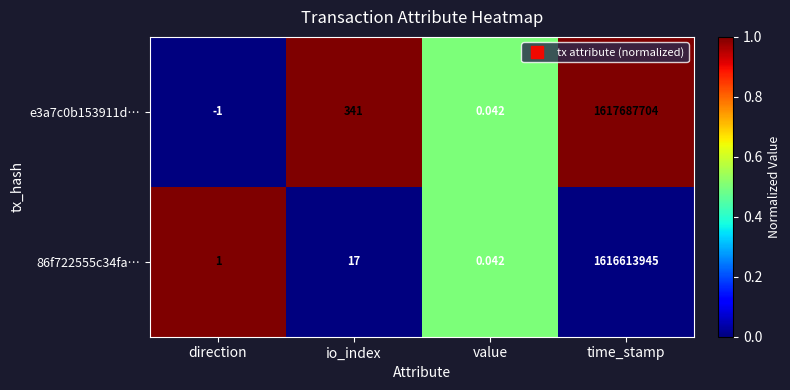

At which label is e3a7c0b153911d… closest to 808843851?

io_index